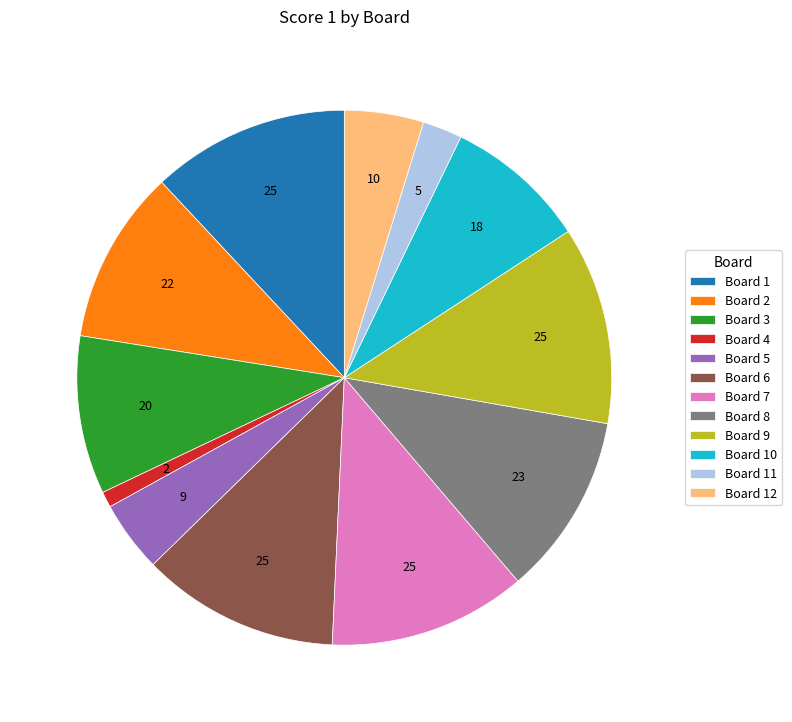

True or false: Board 4 accounts for 10% of the total.

False